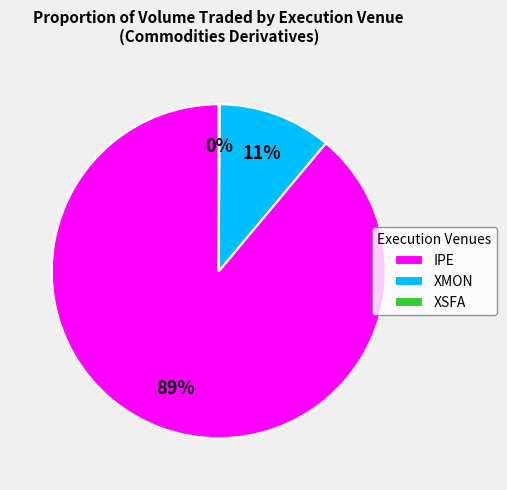

To the nearest percent, what is the difference between the IPE and XMON slice percentages?

78%